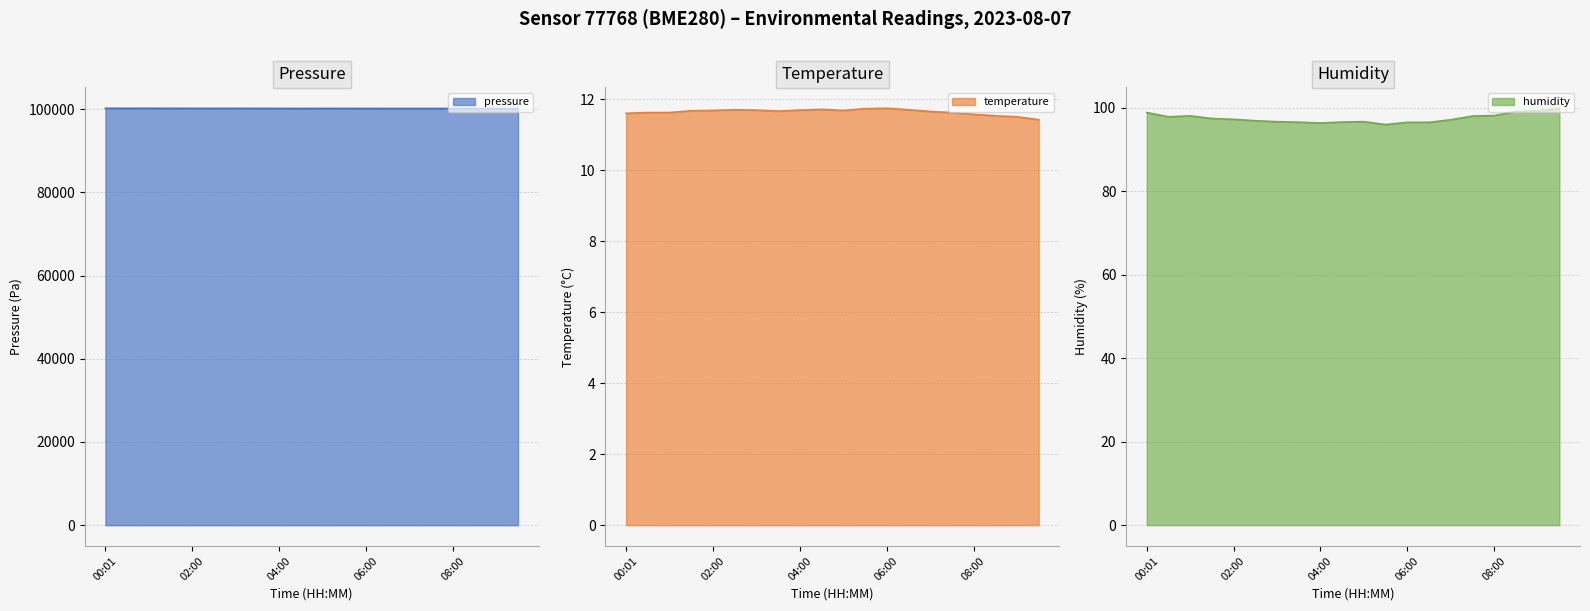

Which series has the widest spread of values?

pressure